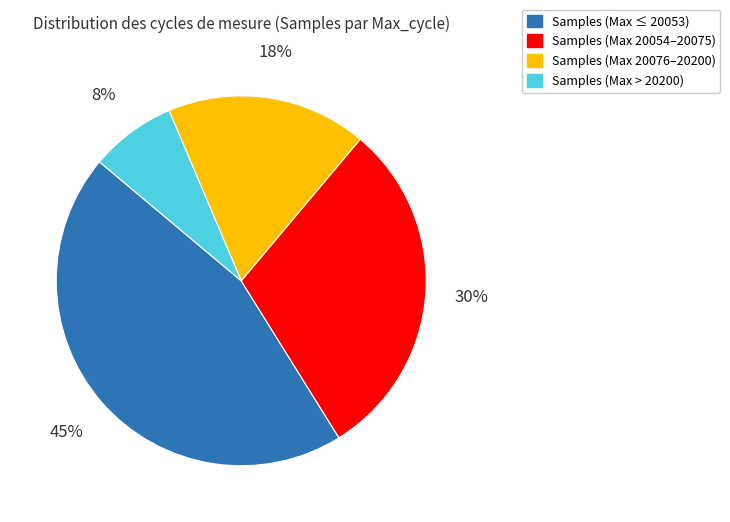

Is it true that Samples (Max 20076–20200) is 18% of the pie?

True